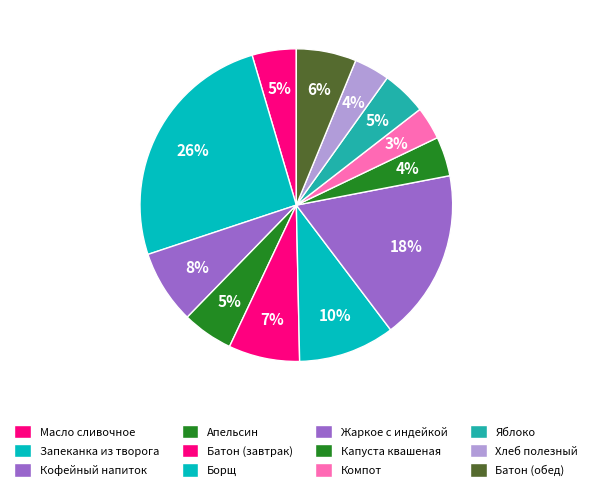

Does Батон (завтрак) account for over 50% of the chart?

No